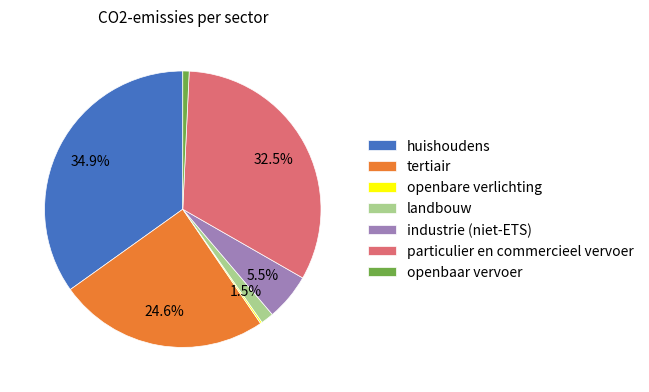

To the nearest percent, what portion does tertiair represent?

25%